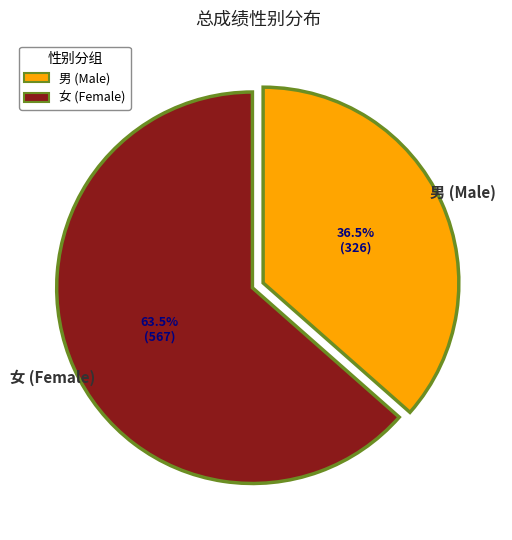

Rank the categories by value from lowest to highest.

男 (Male), 女 (Female)